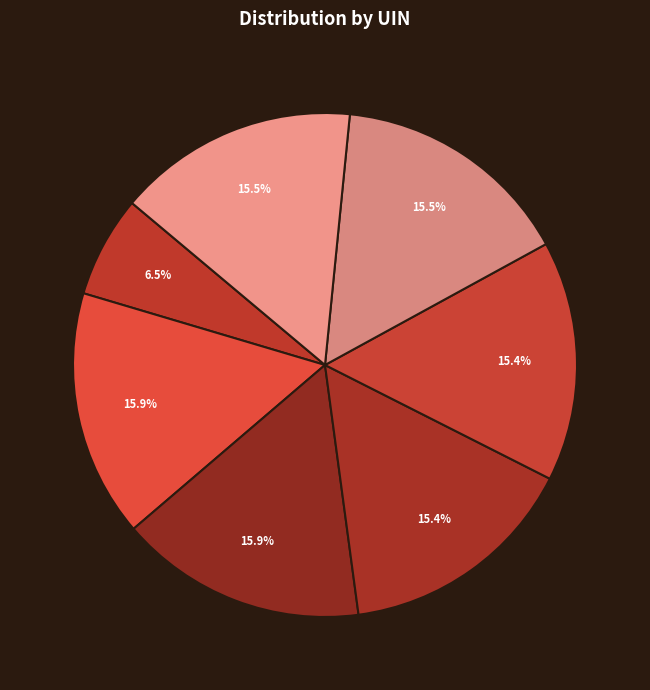

Is there a majority slice in this chart?

No